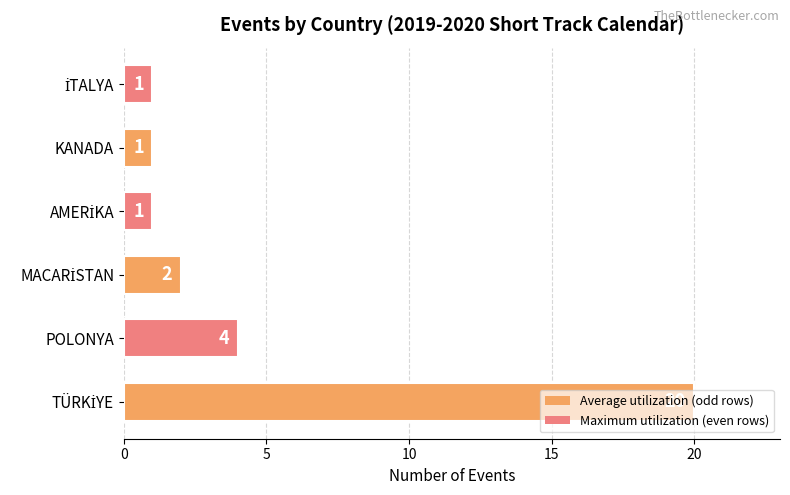

The value at POLONYA is 4. True or false?

True